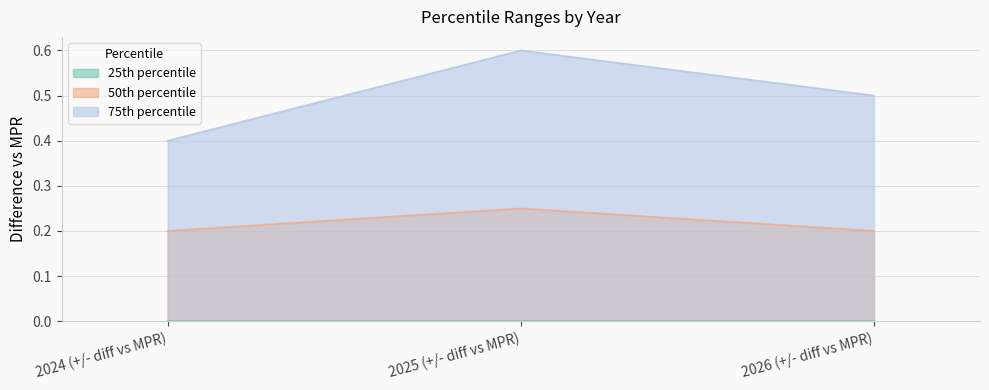

Which series has the largest range (max minus min)?

75th percentile